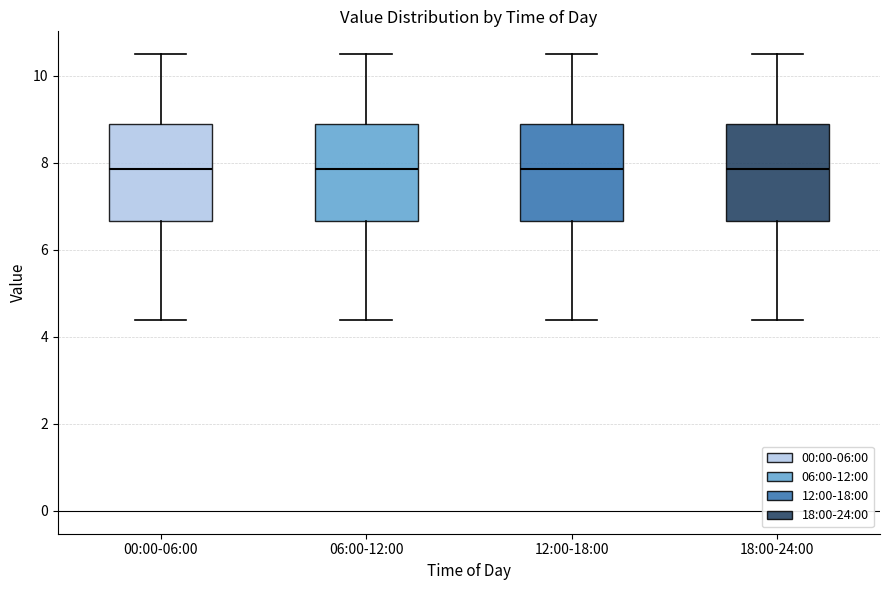

Where is the upper edge of the box for 00:00-06:00 on the y-axis? The values are not printed on the chart, so give them approximately, as read against the axis.

9.0